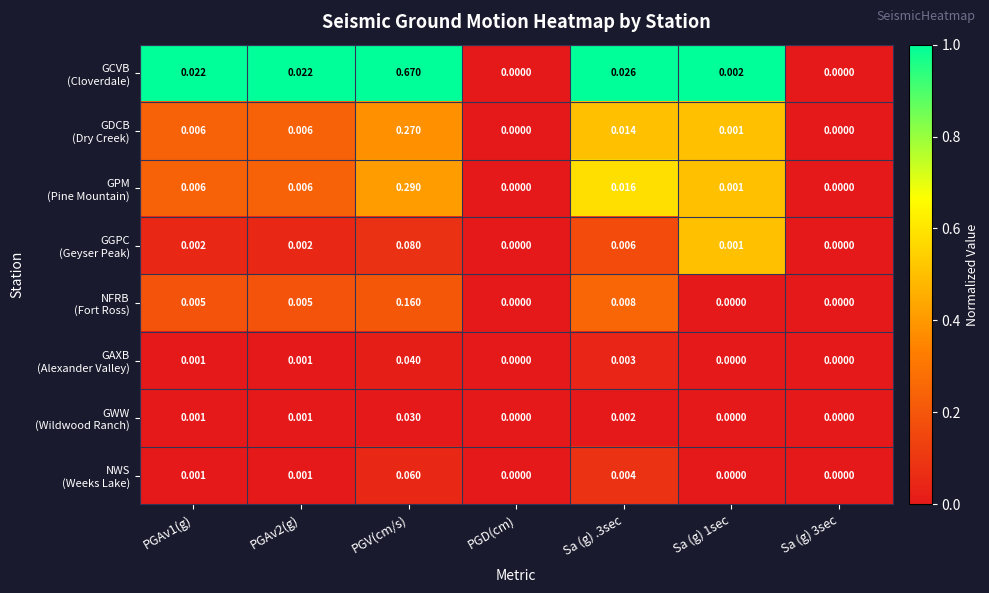

Which label corresponds to the largest value in the chart?

PGV(cm/s)